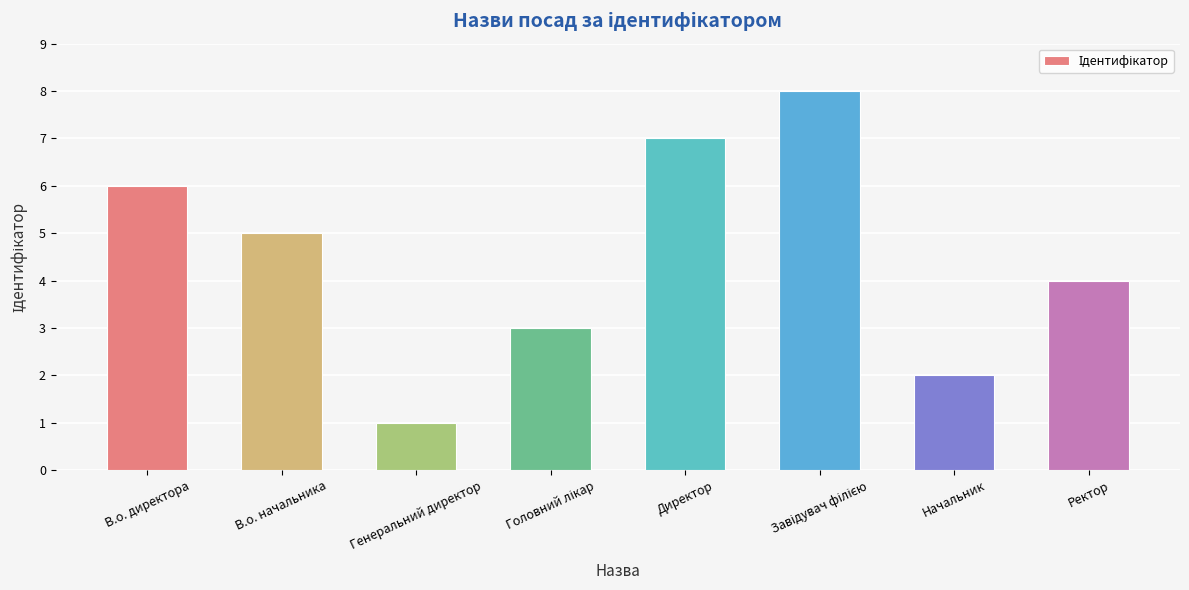

Approximately how many times larger is the value at В.о. начальника compared to В.о. директора?

0.8